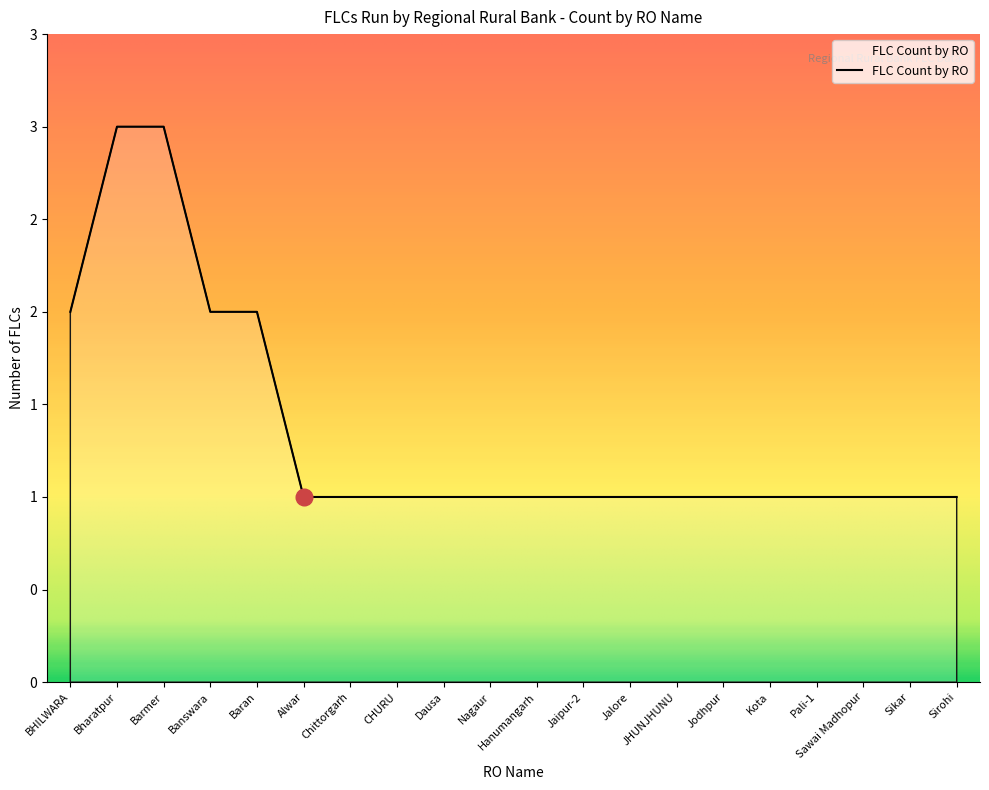

Rank the categories by value from highest to lowest.

Bharatpur, Barmer, BHILWARA, Banswara, Baran, Alwar, Chittorgarh, CHURU, Dausa, Nagaur, Hanumangarh, Jaipur-2, Jalore, JHUNJHUNU, Jodhpur, Kota, Pali-1, Sawai Madhopur, Sikar, Sirohi